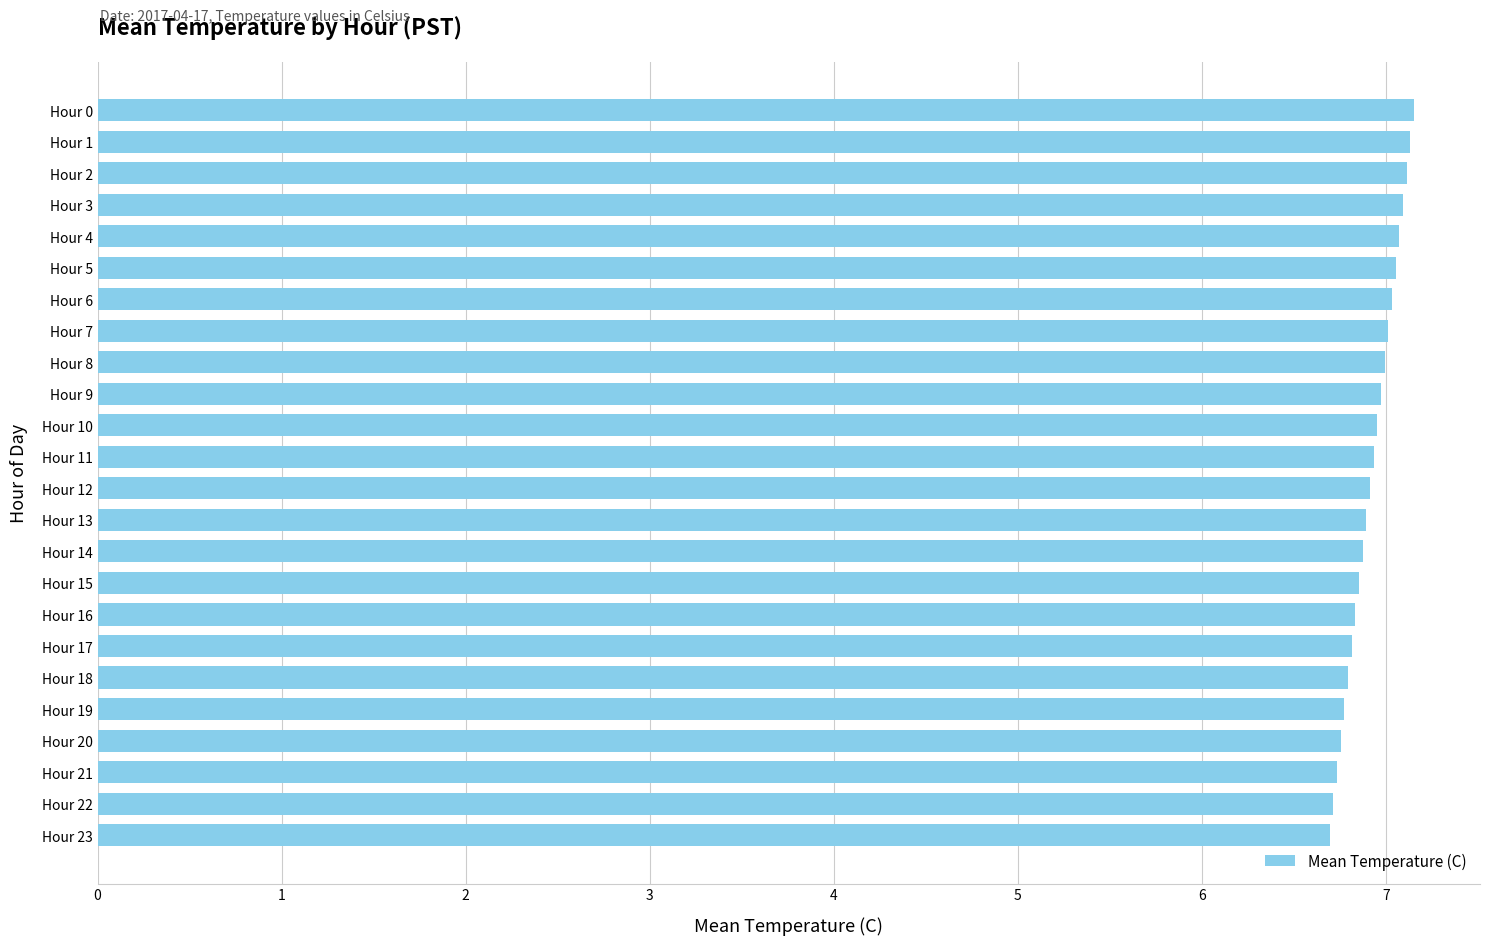

Is it true that the value at Hour 17 is 6.8?

True